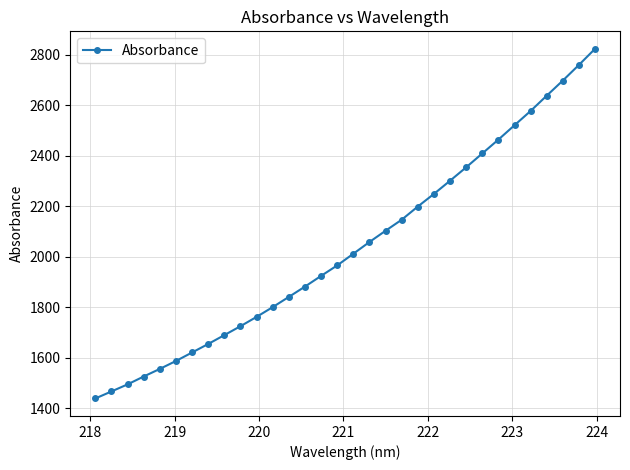

What is the difference between the maximum and minimum values?

1384.8